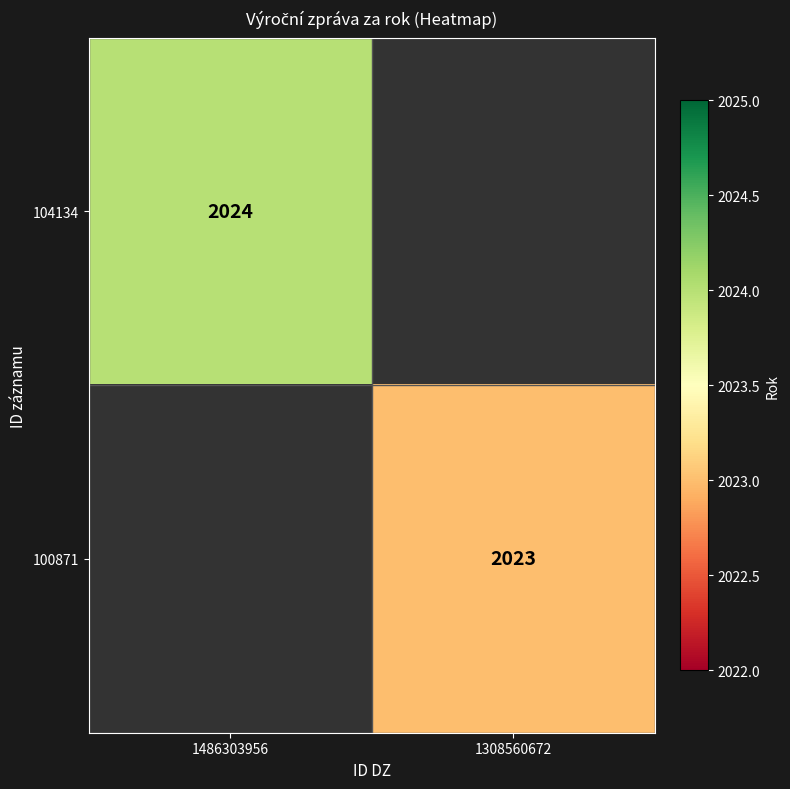

True or false: 100871 has a value of 1172 at 1308560672.

False